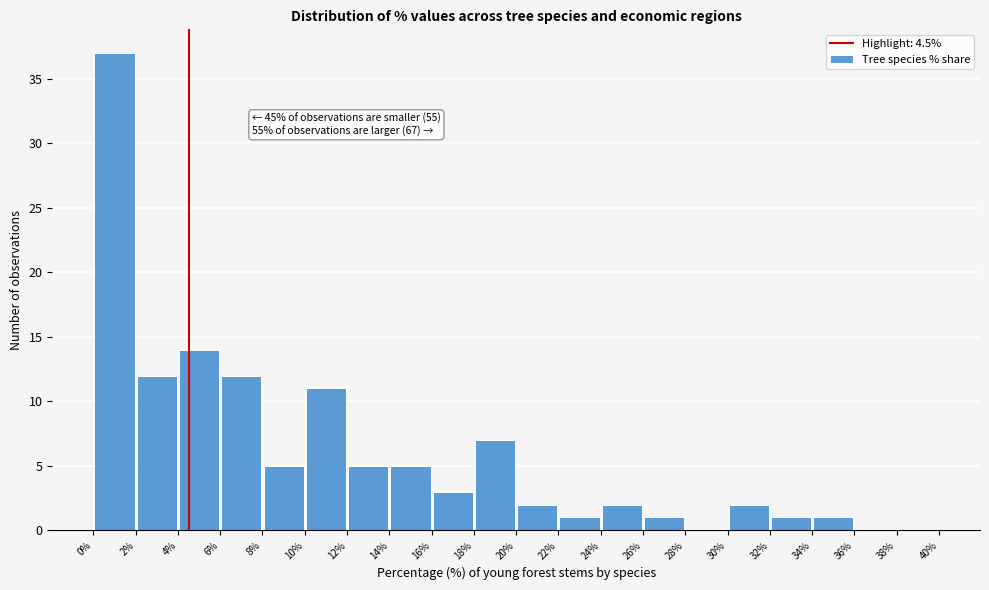

Over which range of the x-axis is the bar tallest?

0% to 2%